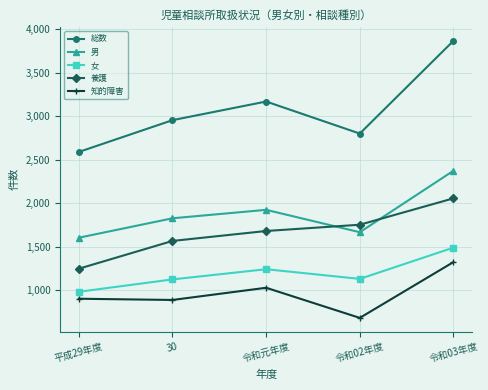

What position from the right is 令和元年度?

3